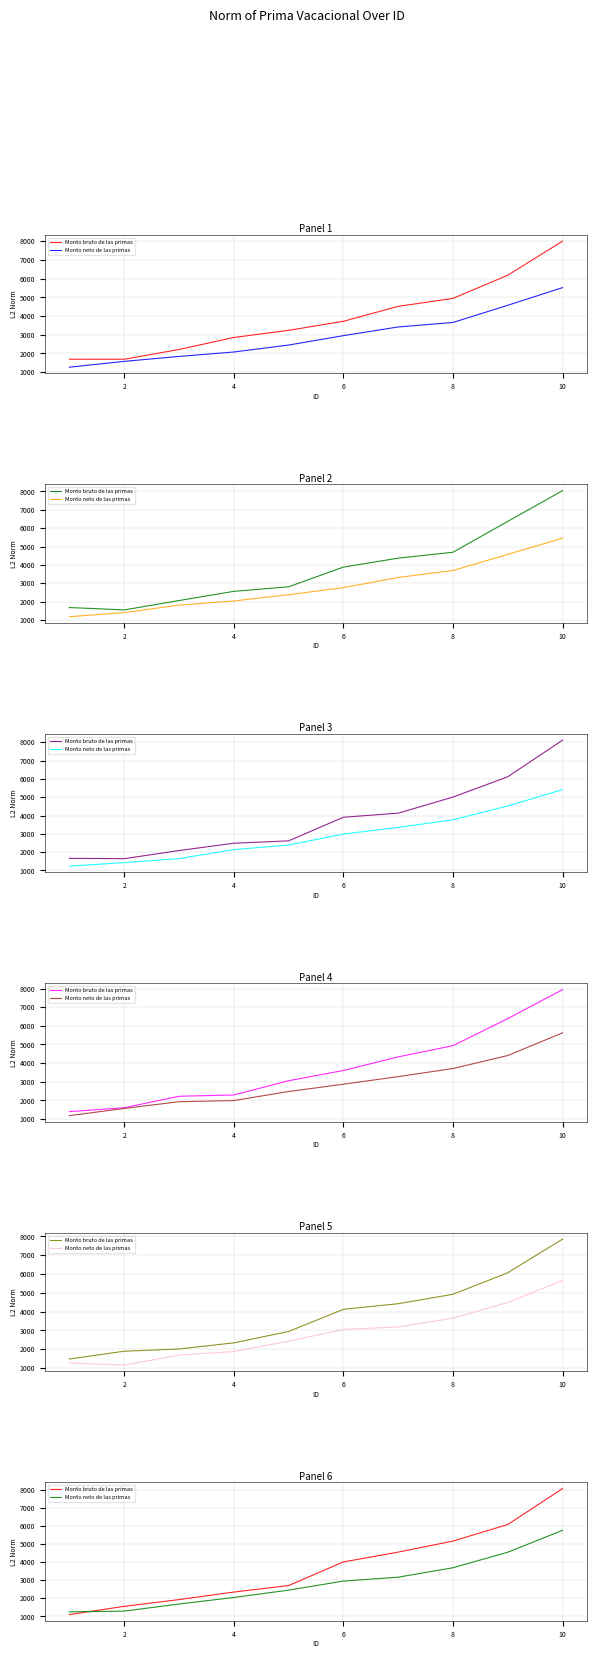

Which series has the widest spread of values?

Monto bruto de las primas